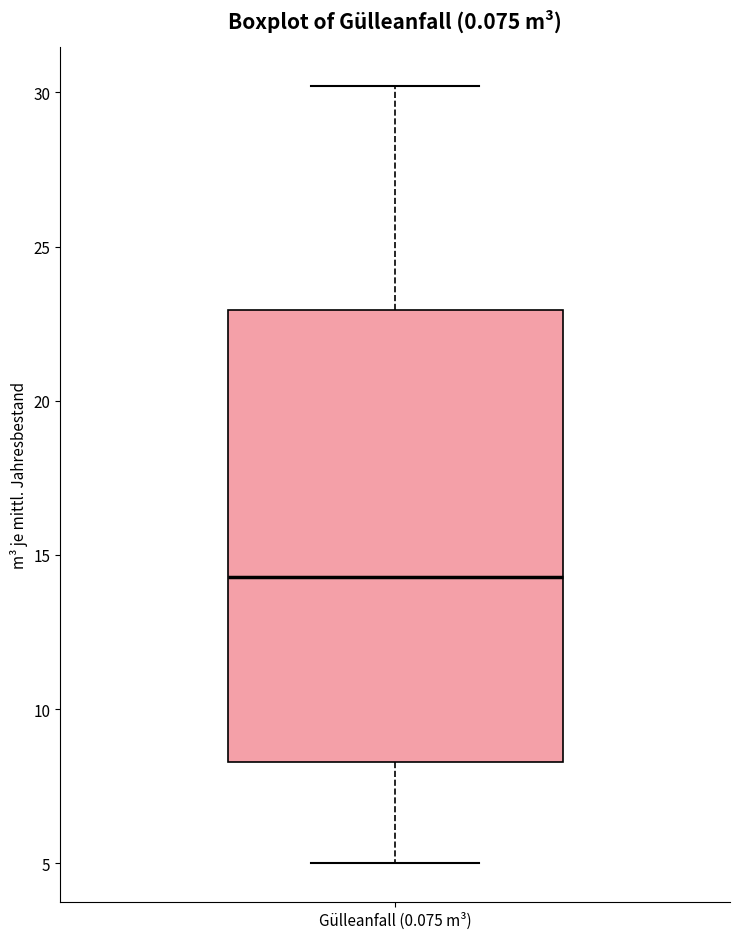

Where is the lower edge of the box for Gülleanfall (0.075 m³) on the y-axis? The values are not printed on the chart, so give them approximately, as read against the axis.

8.5